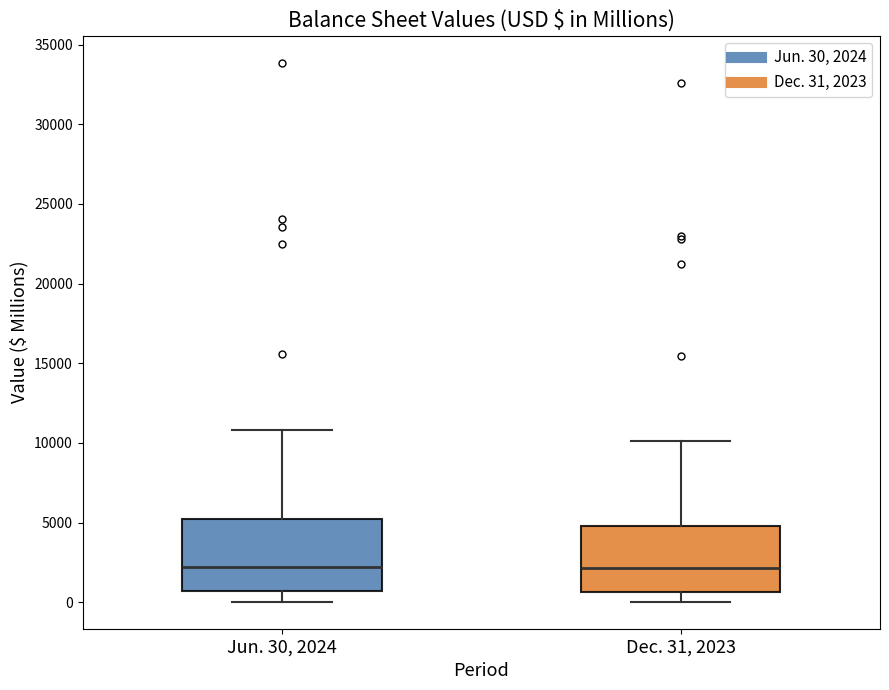

Reading left to right, transcribe this box plot: for each box, give where its median line is, the range the box spans, and where its two whiskers end, as read against the y-axis. The values are not printed on the chart, so give them approximately, as read against the axis.

Jun. 30, 2024: median 2000, box 500 to 5000, whiskers 0 to 11000
Dec. 31, 2023: median 2000, box 500 to 5000, whiskers 0 to 10000